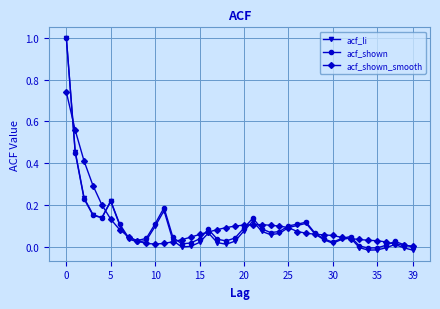

True or false: acf_li has more than 2 interior local peaks.

True